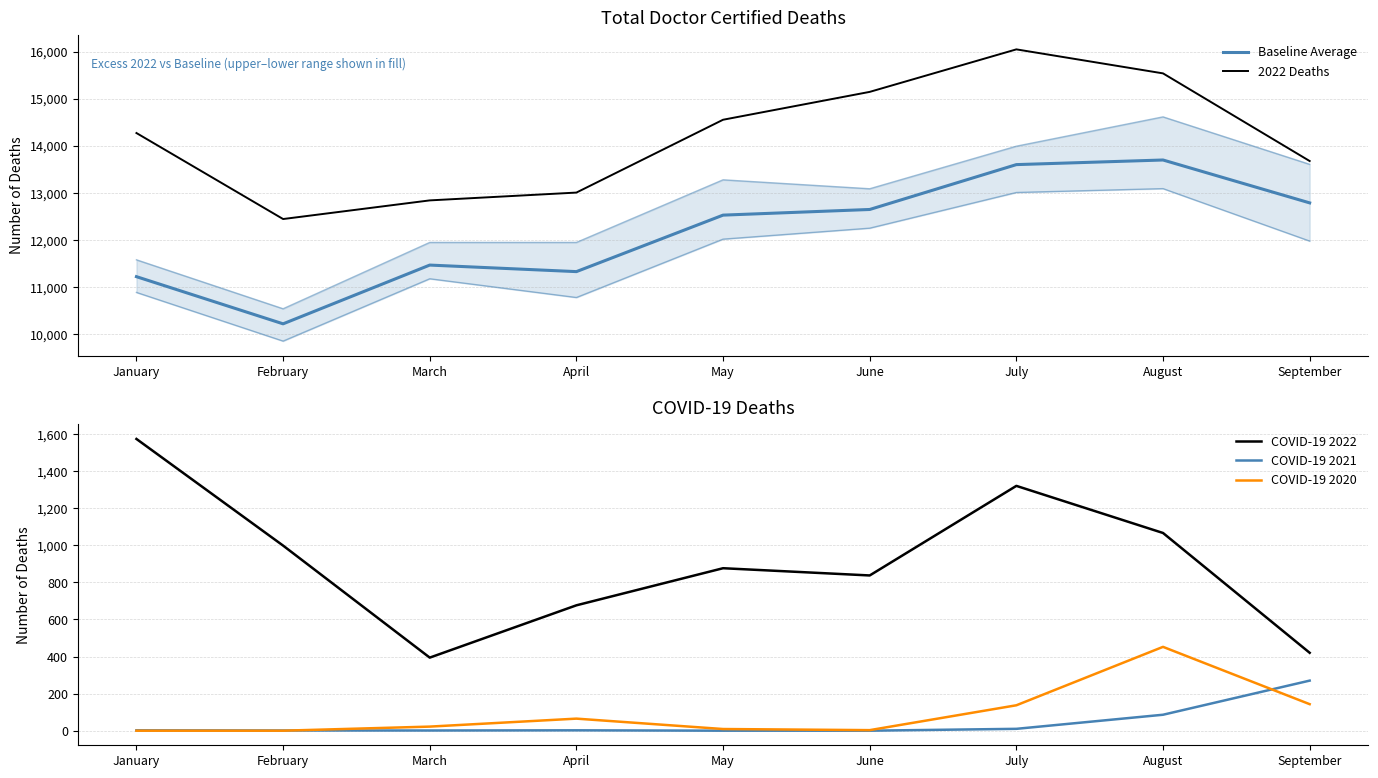

Rank the series at January from highest to lowest value.

2022 Deaths, Baseline Average, COVID-19 2022, COVID-19 2021, COVID-19 2020